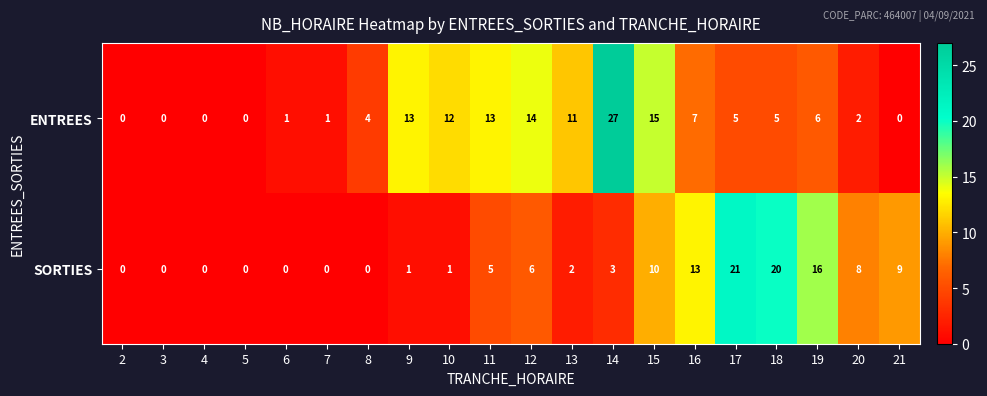

What is the difference between the maximum and second lowest values in the ENTREES series?

27